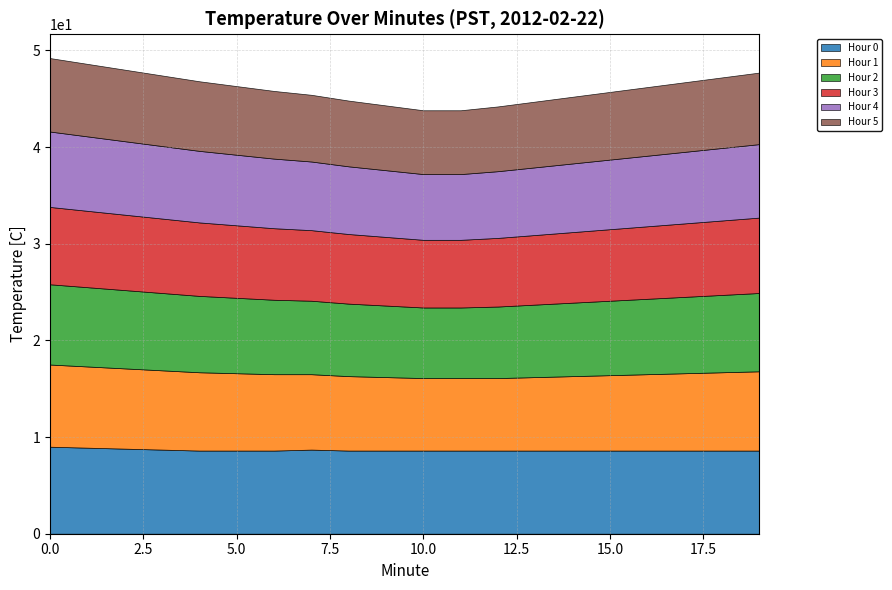

What are all the series names shown in the legend?

Hour 0, Hour 1, Hour 2, Hour 3, Hour 4, Hour 5